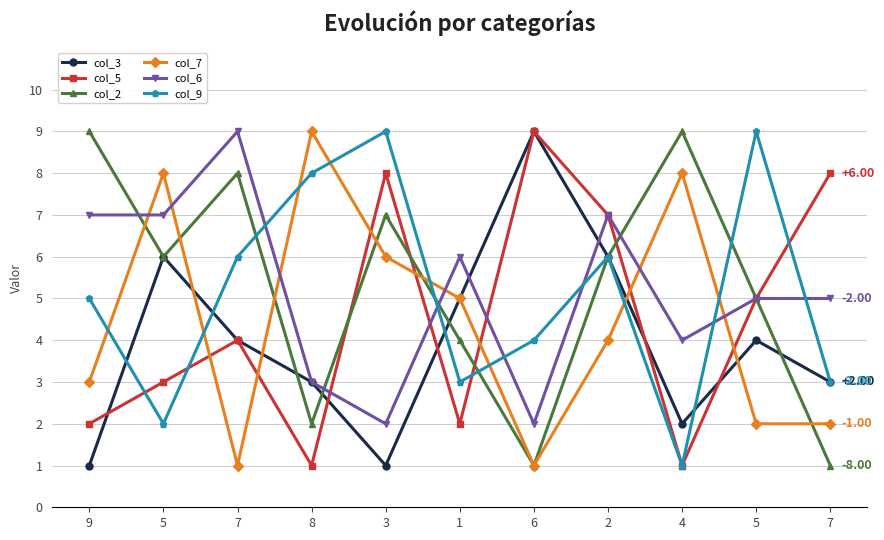

How many lines are shown in the chart?

6